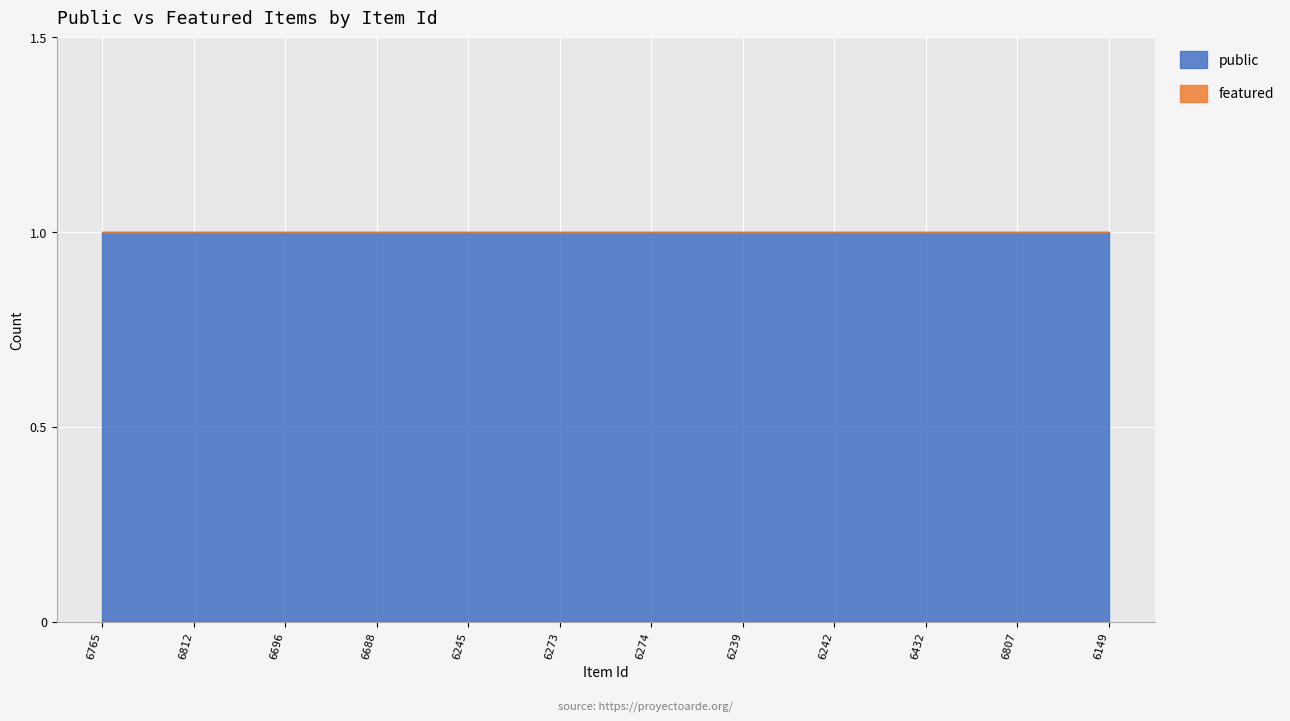

At 6149, list the series in order from smallest to largest.

featured, public